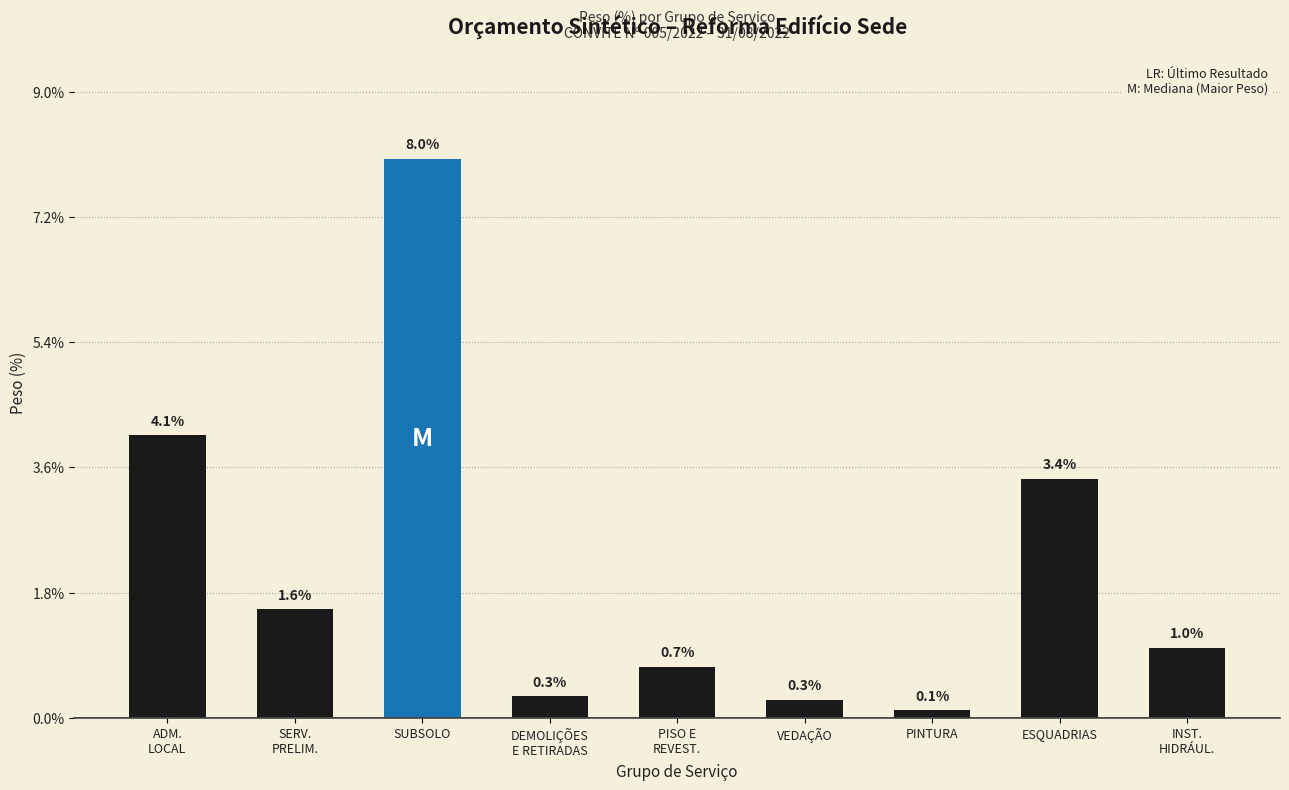

Does the chart contain stacked bars?

No